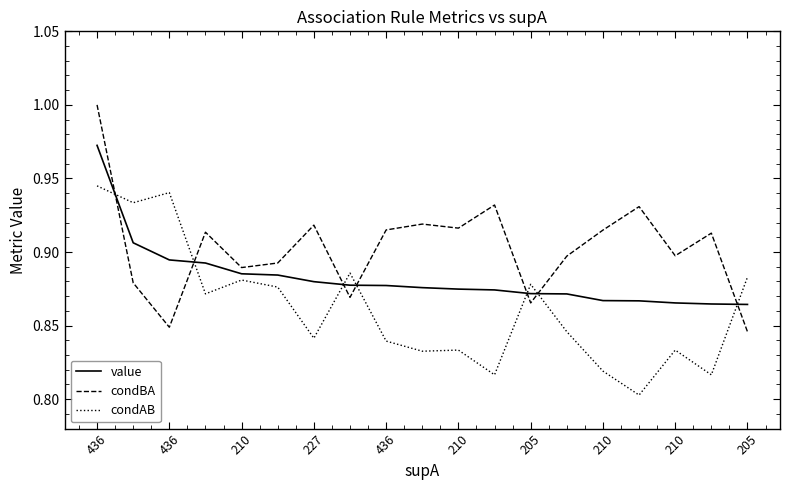

Which series has the largest total across all categories?

condBA